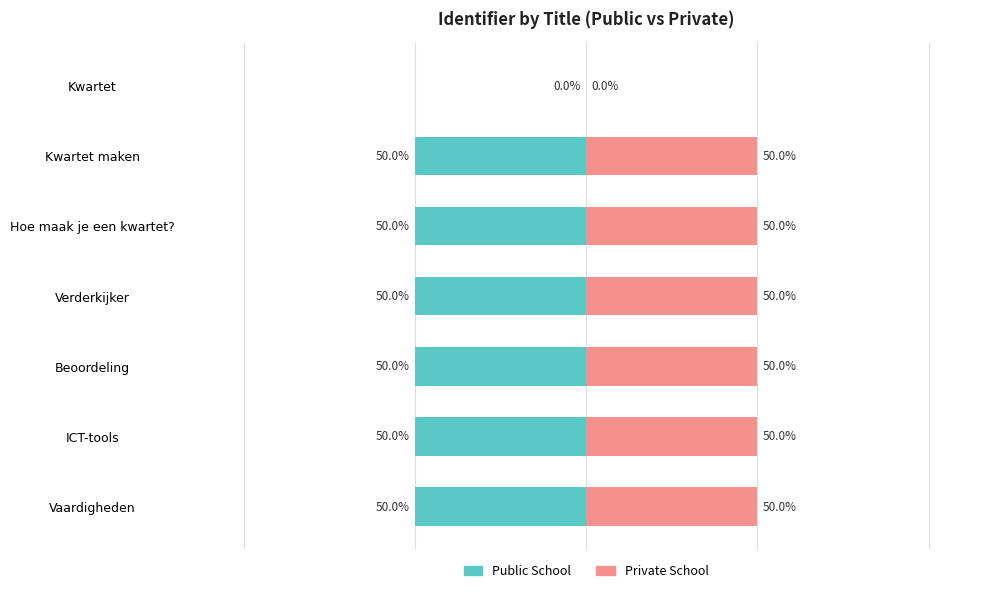

Rank the series by their maximum value, from lowest to highest.

Public School, Private School